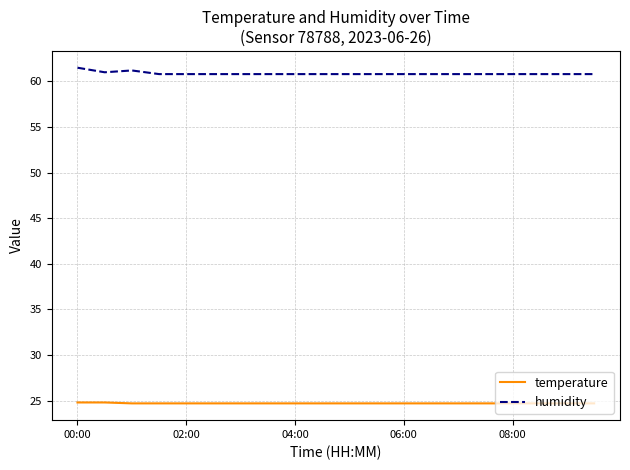

Count the temperature values in the range 24 to 25.

20